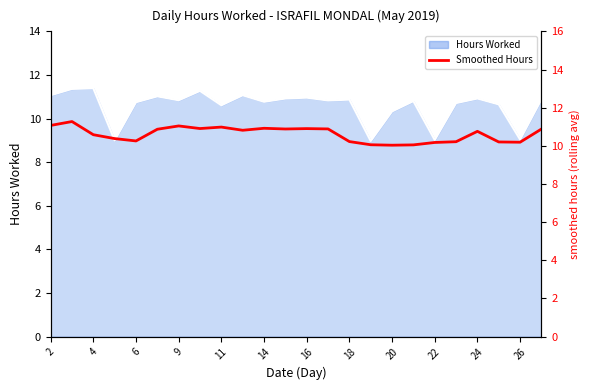

What is the sum of all values?

254.6